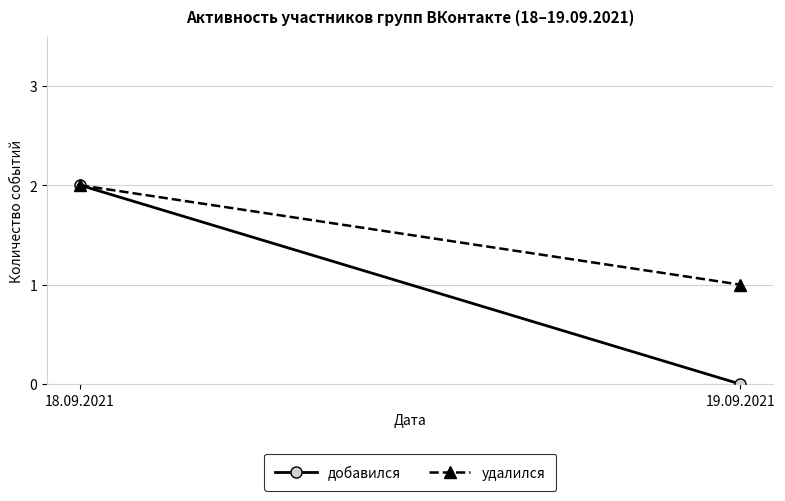

Which series has the largest total across all categories?

удалился